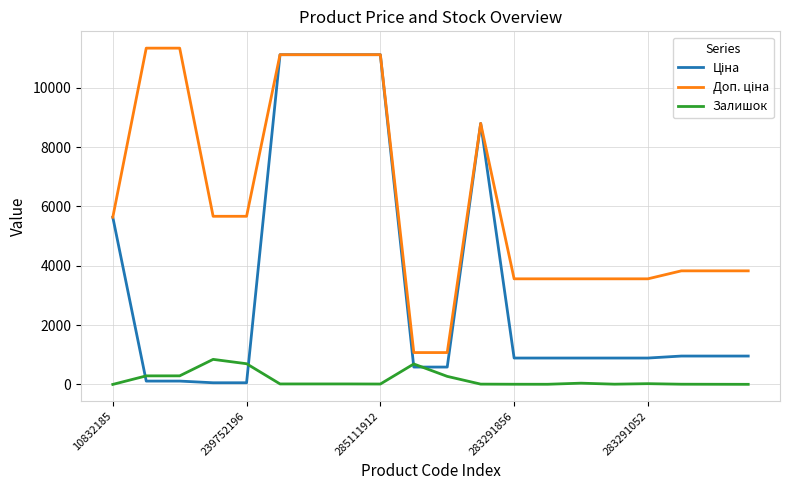

What is the greatest value displayed?

11334.0